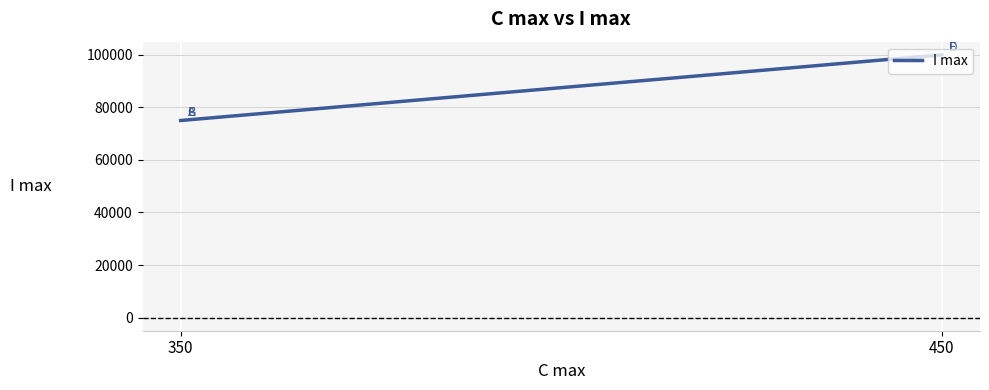

What is the change in value from 350 to 450?

+25000